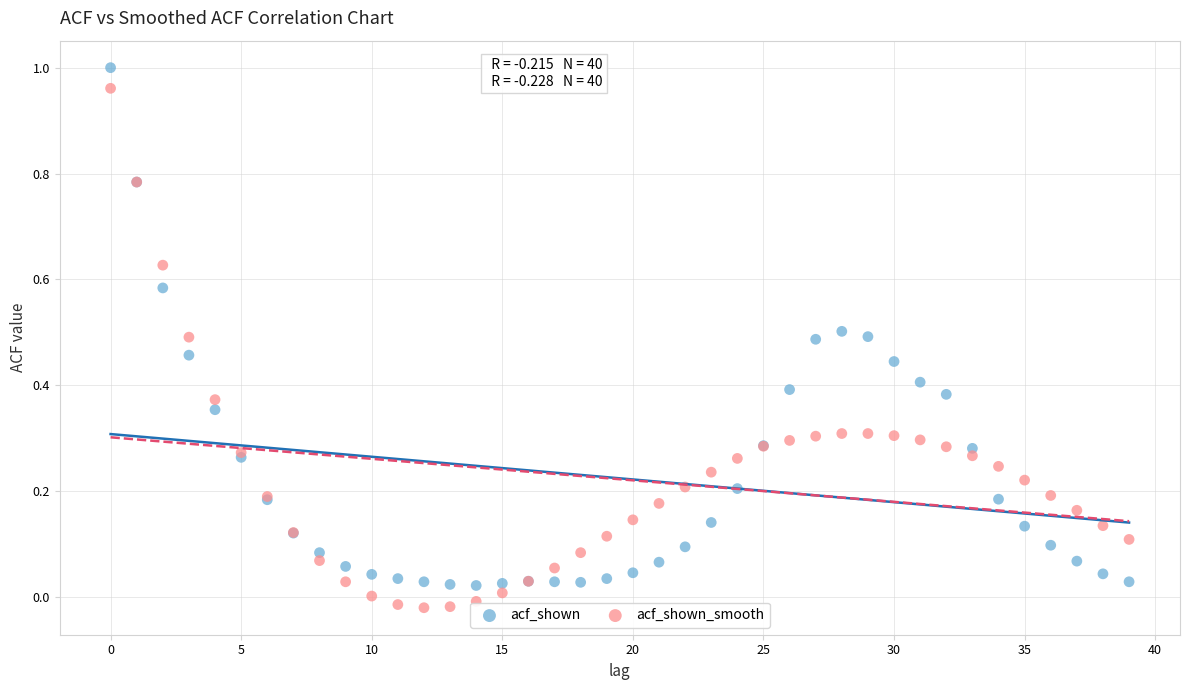

What are all the series names shown in the legend?

acf_shown, acf_shown_smooth